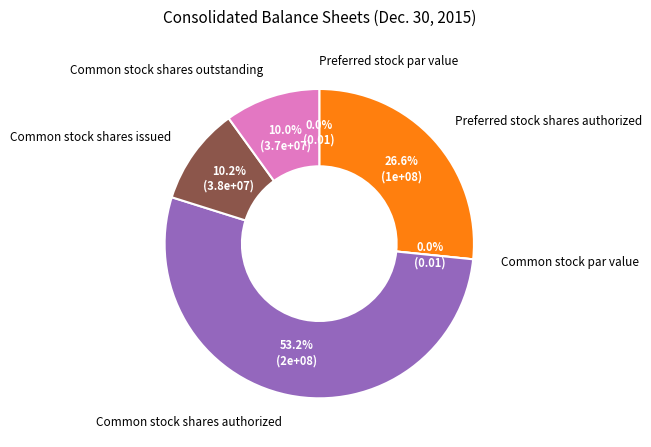

Combined, do Common stock shares outstanding and Preferred stock shares authorized account for over 50%?

No